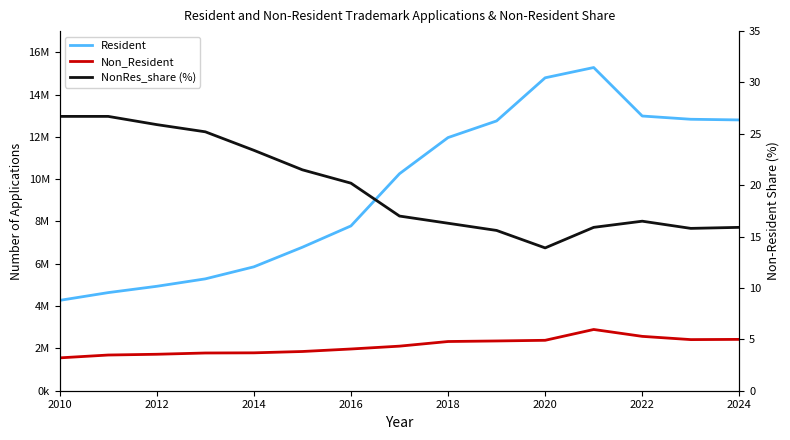

Is the value of Non_Resident at 2022 greater than the value of NonRes_share (%) at 2016?

Yes